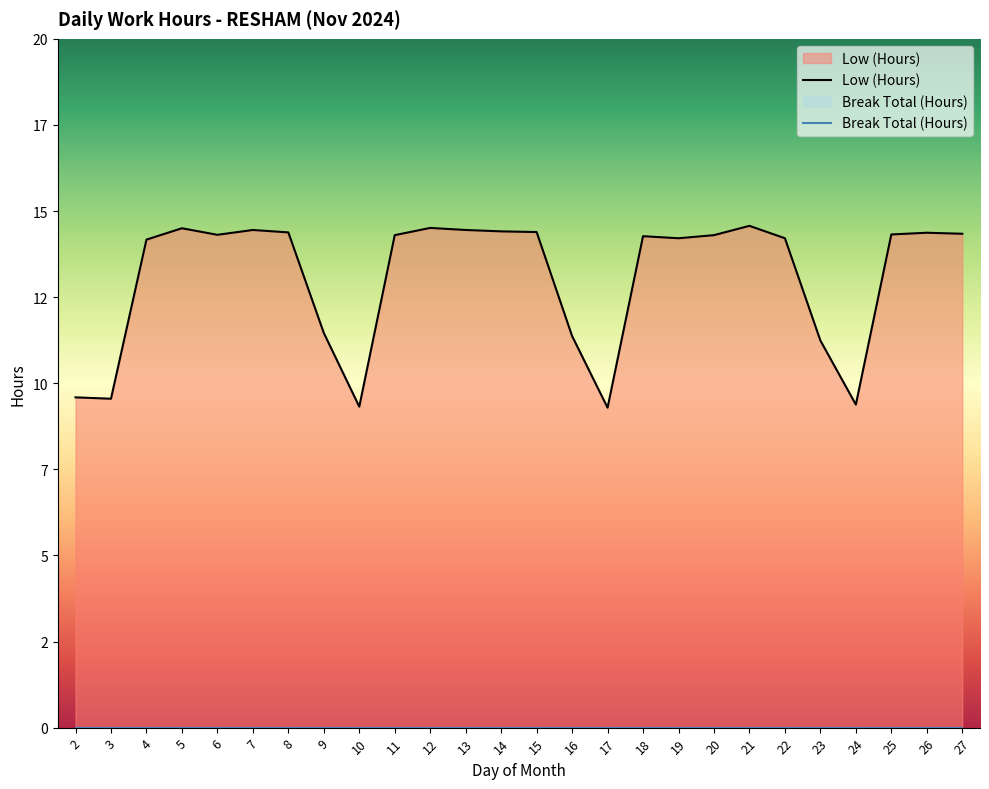

List the labels in order of value, largest first.

21, 12, 5, 7, 13, 14, 15, 8, 26, 27, 25, 6, 11, 20, 18, 19, 22, 4, 9, 16, 23, 2, 3, 24, 10, 17